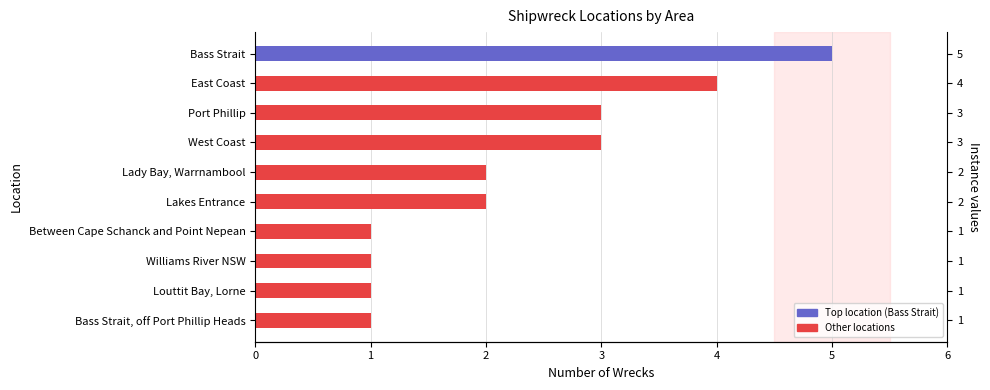

What is the value of the 7th bar from the left?

1